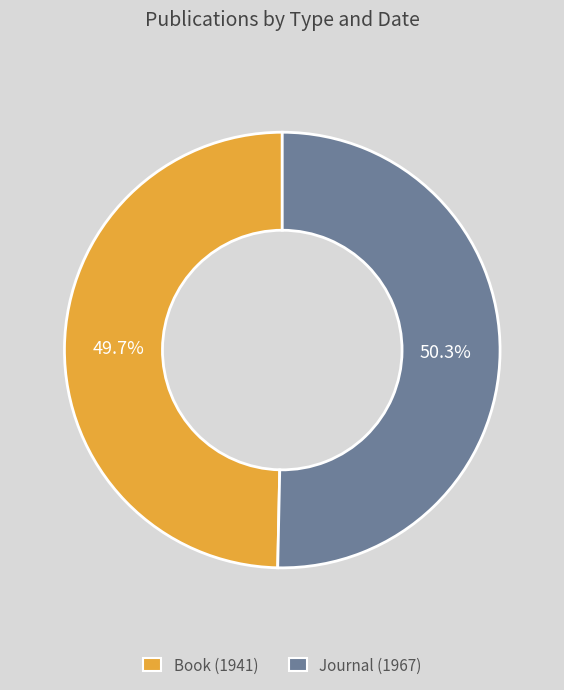

Is it true that Book (1941) is 43% of the pie?

False